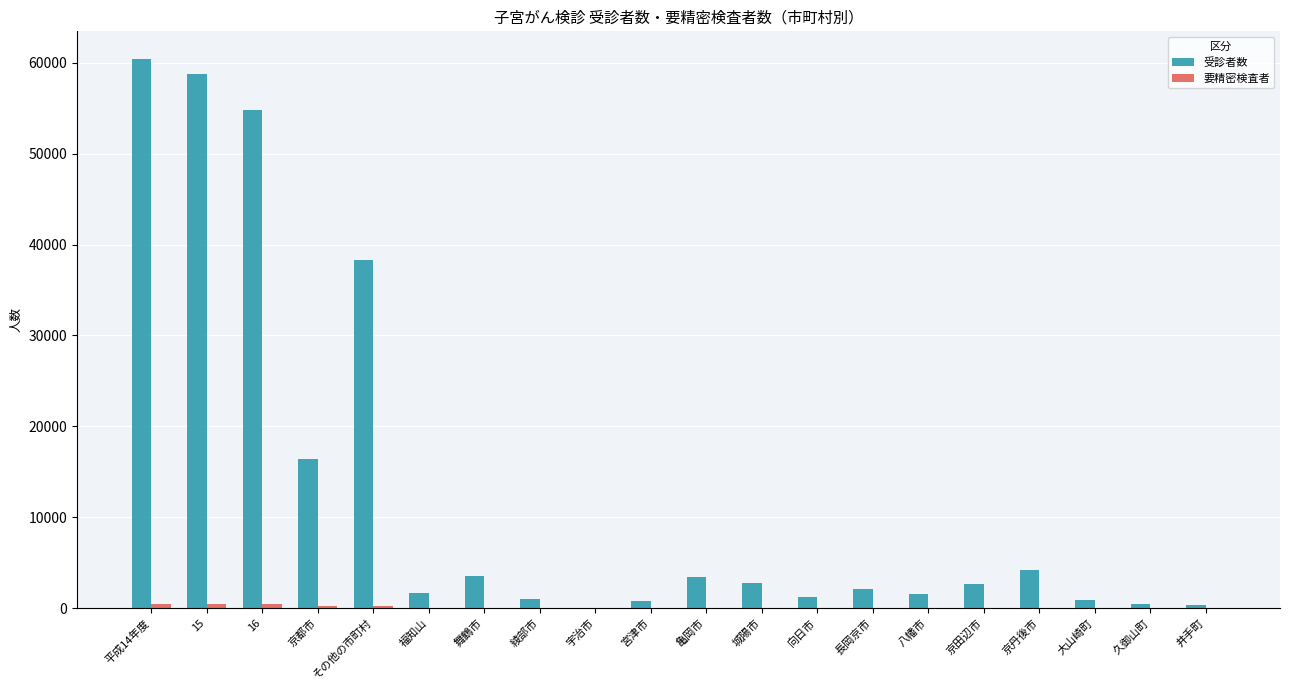

At which label is 受診者数 closest to 30219?

その他の市町村